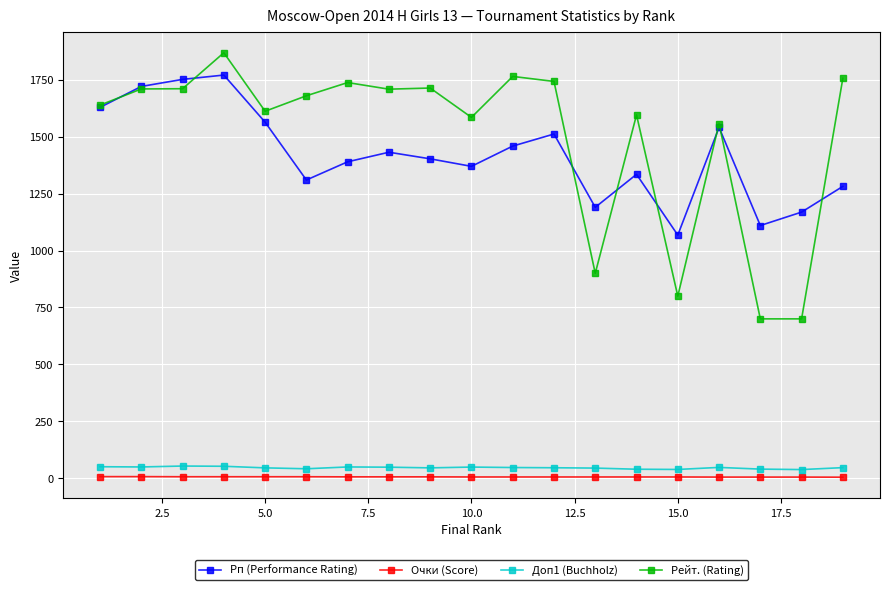

What is the sum of all Доп1 (Buchholz) values?

873.0